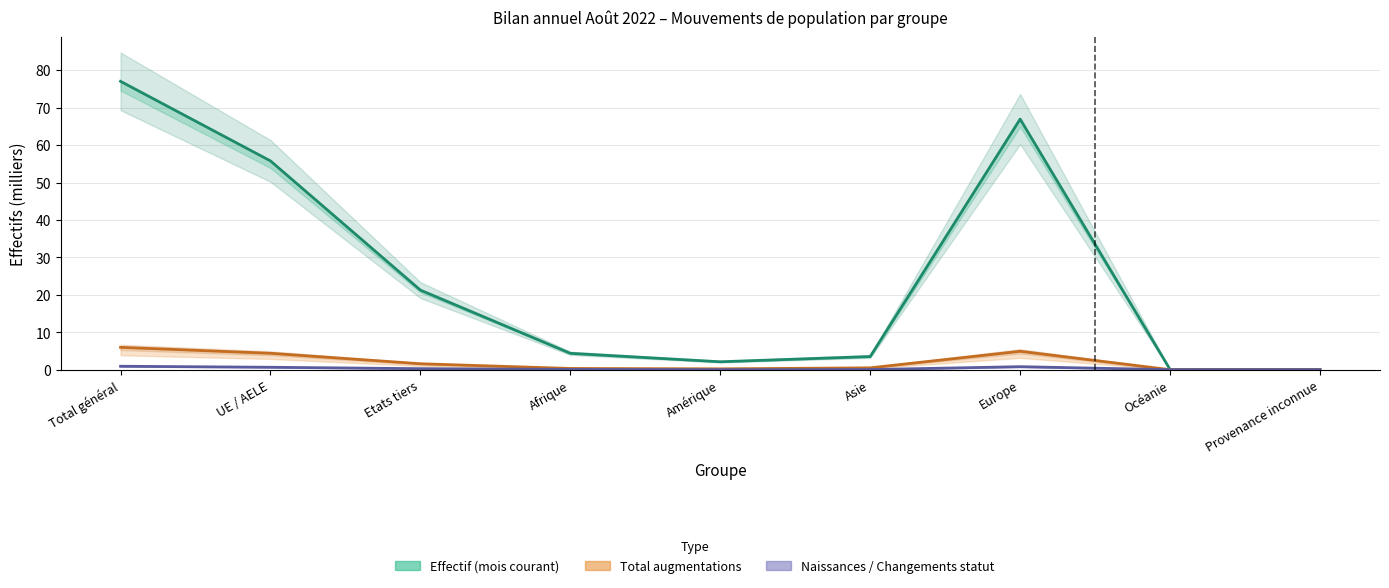

How many data points in Effectif fin mois année pr. are above 4?

5